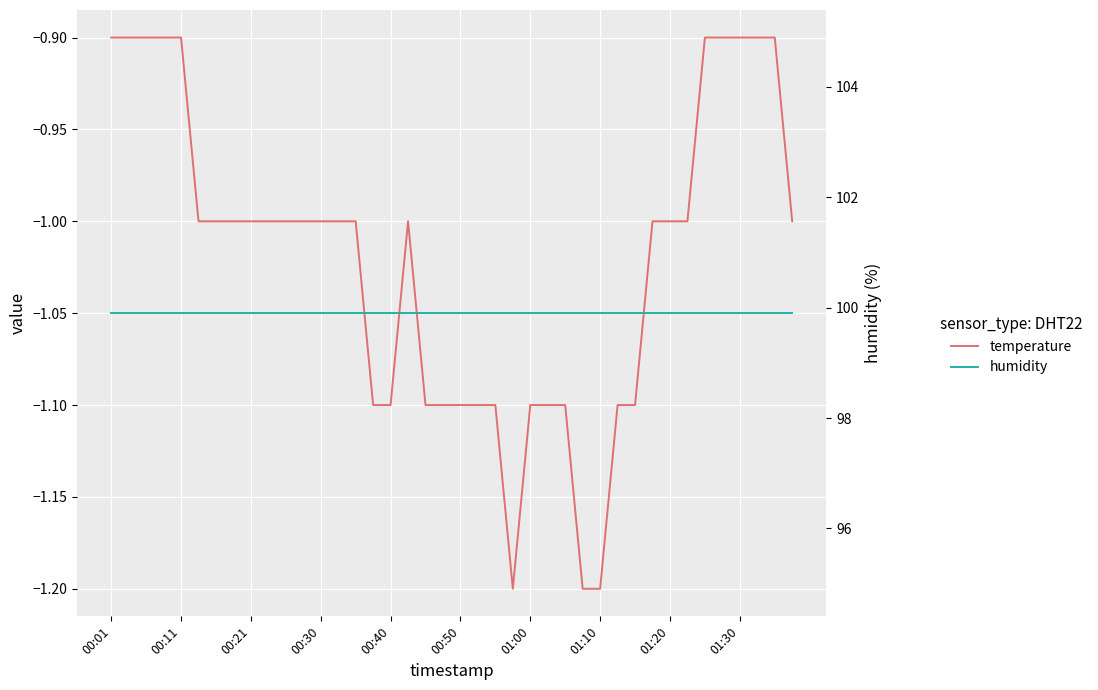

True or false: temperature and humidity cross at least once.

False